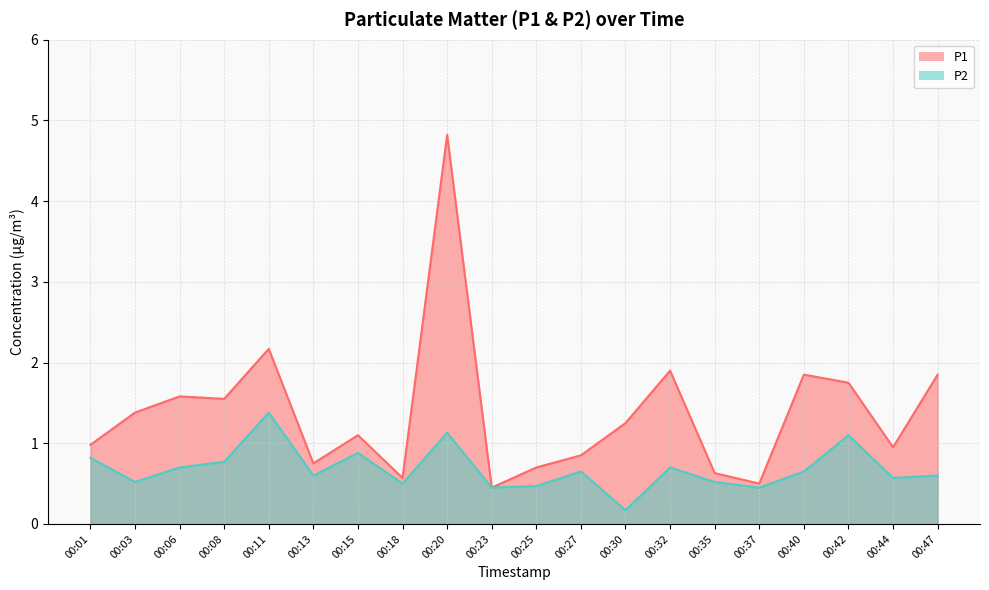

At which label is P1 closest to 2?

00:32